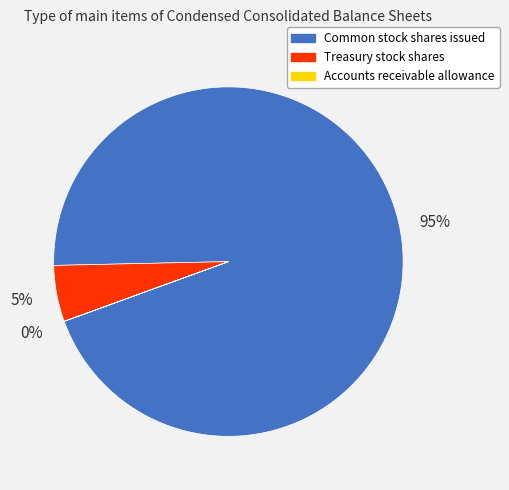

Which slice is the largest?

Common stock shares issued